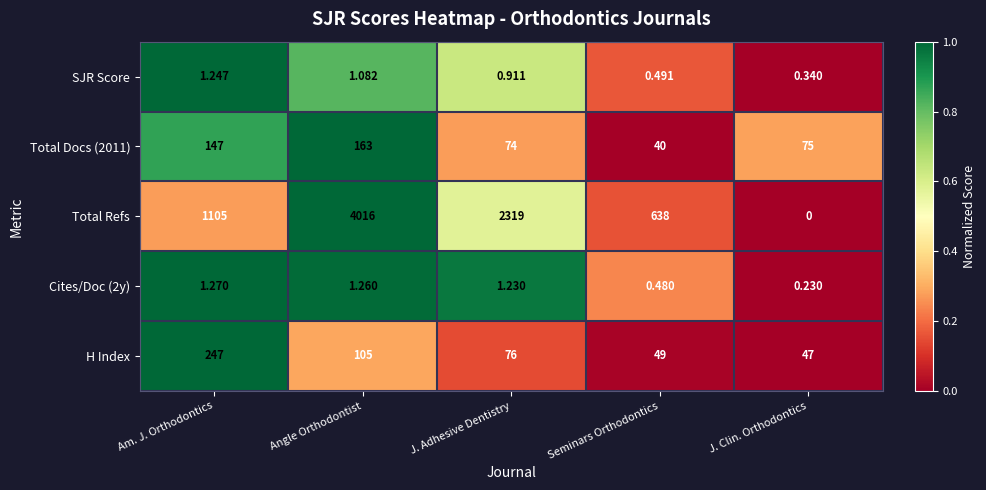

At Angle Orthodontist, list the series in order from smallest to largest.

SJR Score, Cites/Doc (2y), H Index, Total Docs (2011), Total Refs